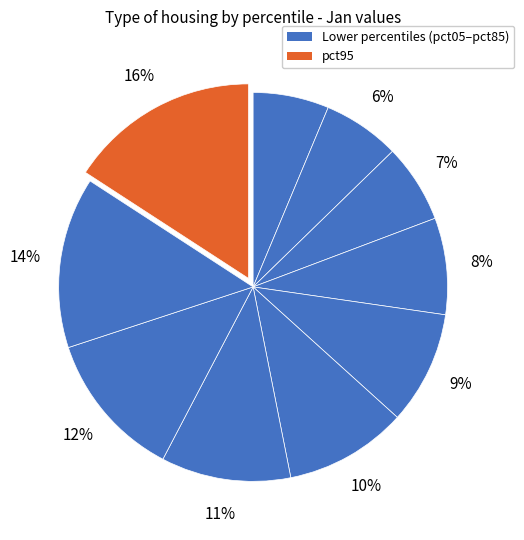

Is there any slice that represents more than half of the pie?

No